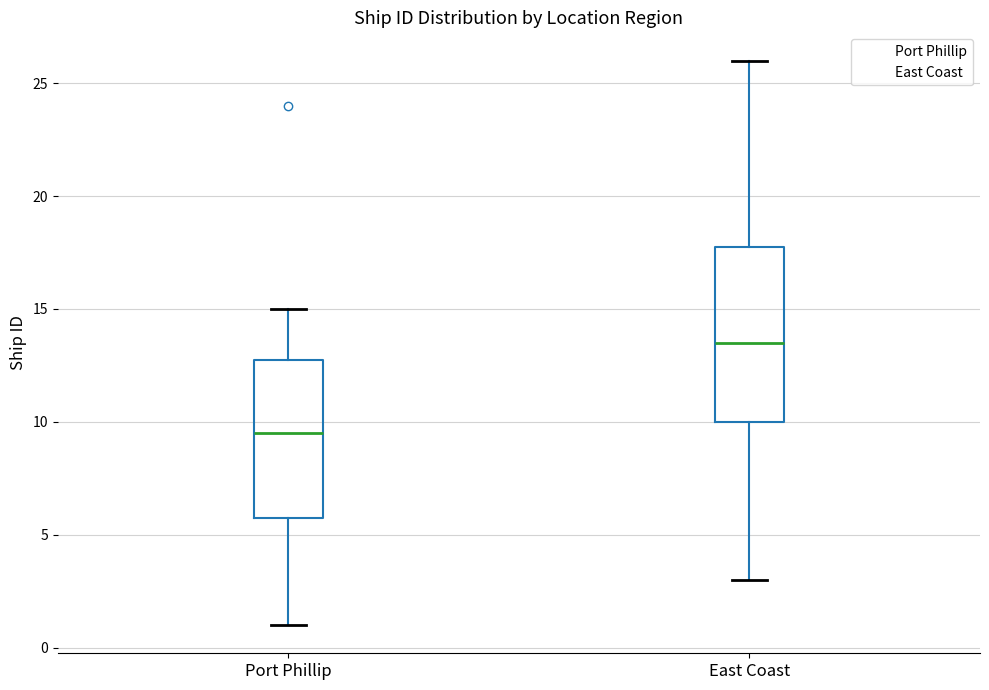

Which box's median line is the lowest?

Port Phillip